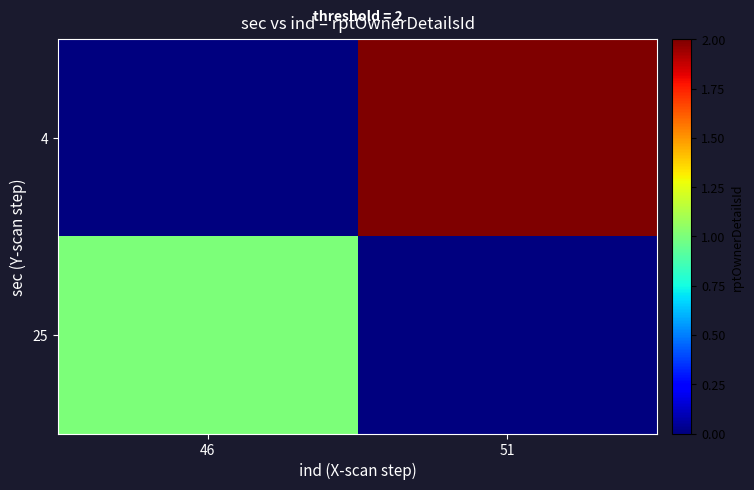

At how many categories does at least one series exceed 1?

1